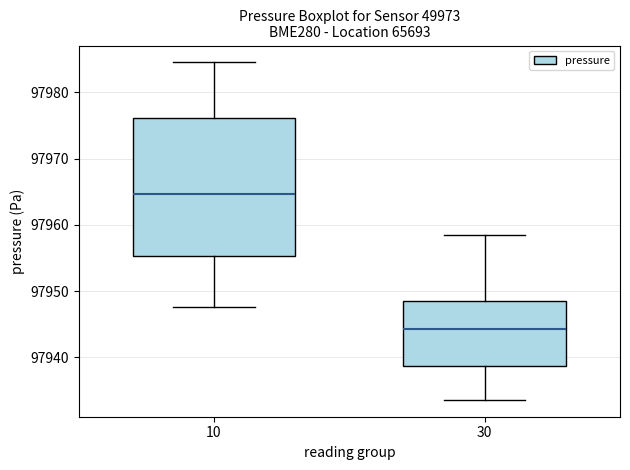

Reading left to right, read every box against the y-axis: the position of its median line, the range the box covers, and the ends of its whiskers. The values are not printed on the chart, so give them approximately, as read against the axis.

10: median 97965, box 97955 to 97976, whiskers 97948 to 97985
30: median 97944, box 97939 to 97949, whiskers 97934 to 97959